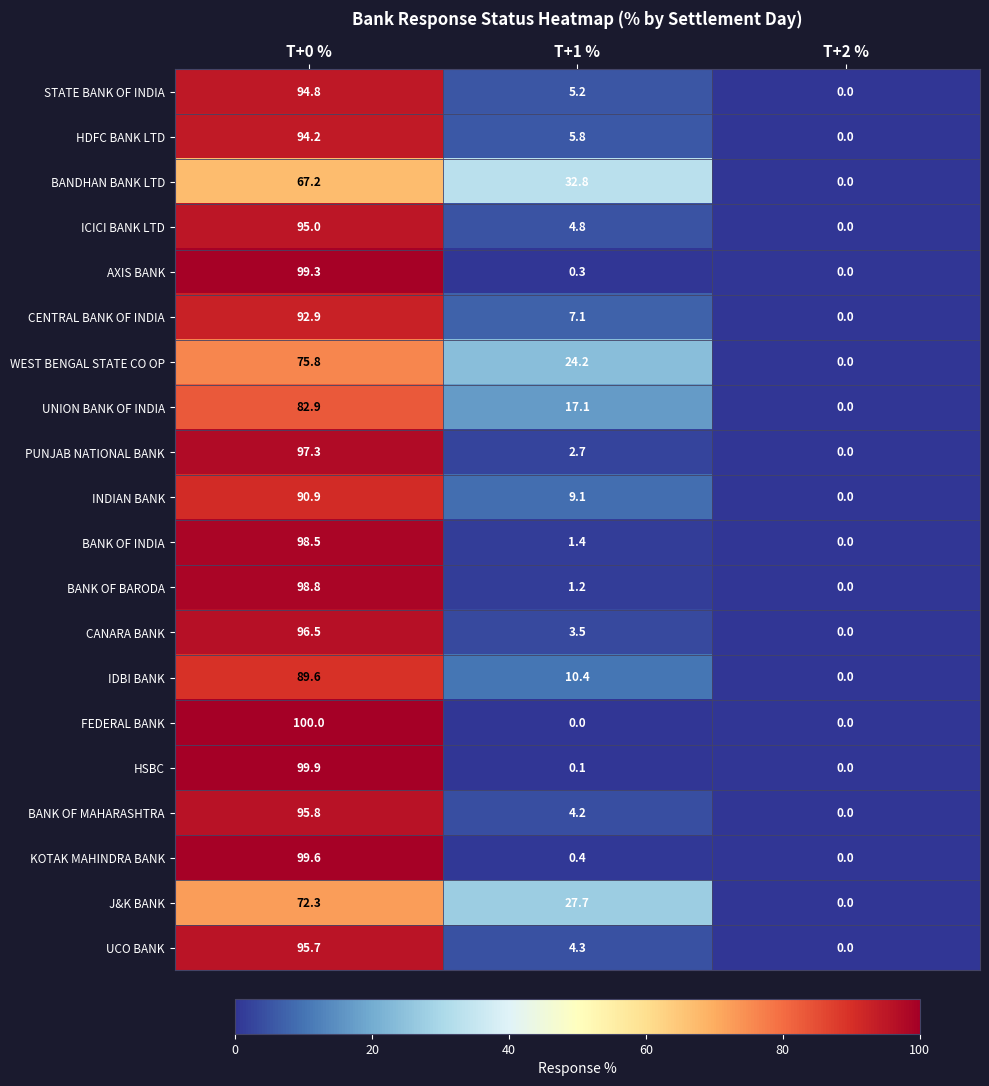

The value of J&K BANK at T+0 % is 72.3. True or false?

True